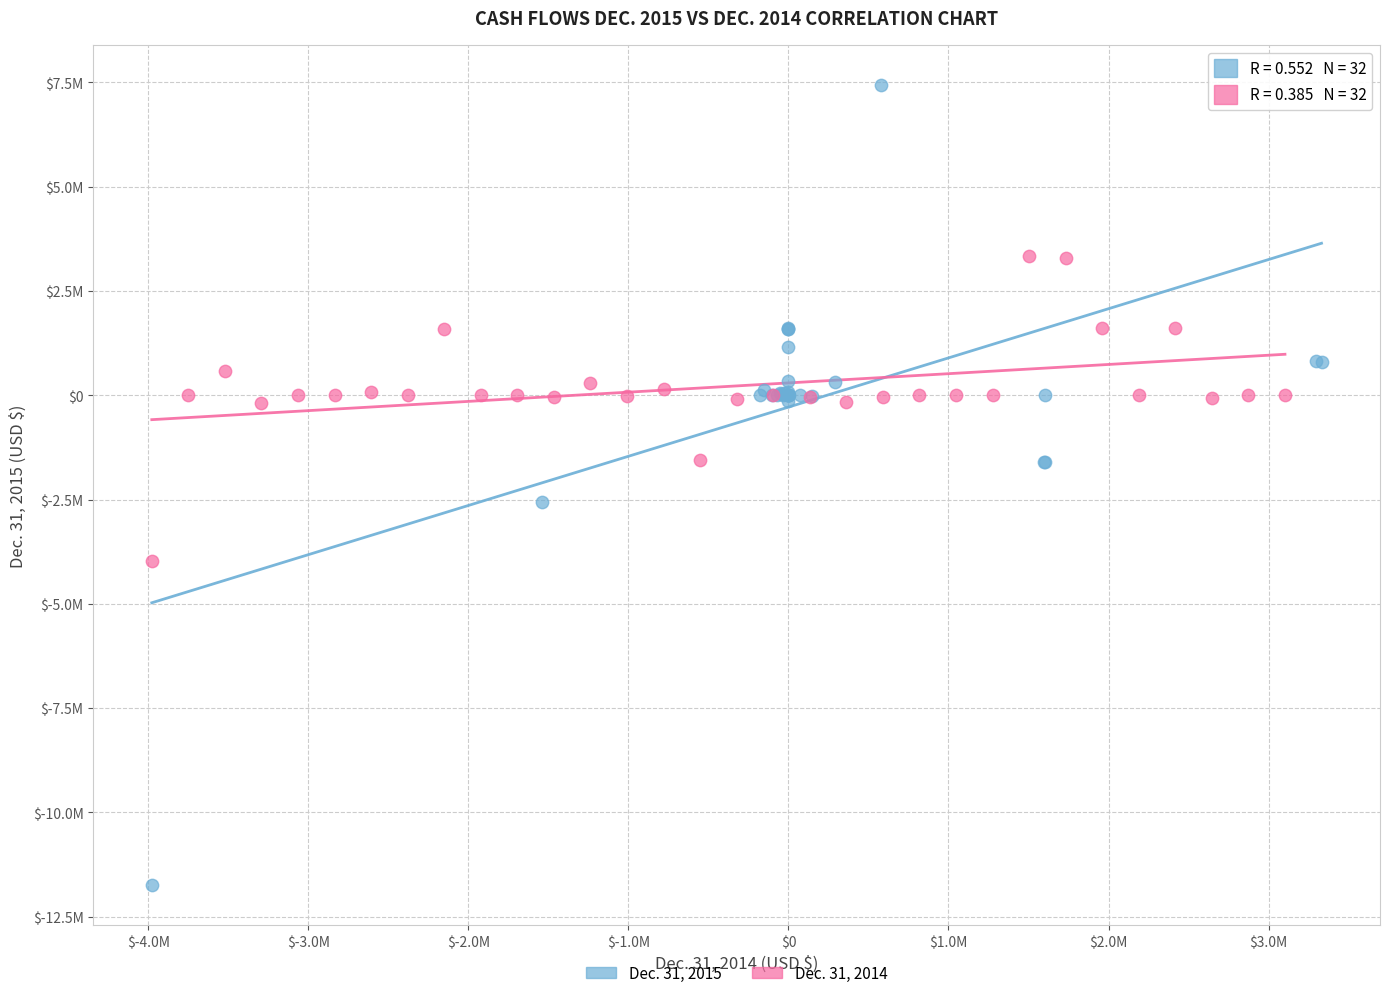

Which series reaches the minimum Y coordinate?

Dec. 31, 2015